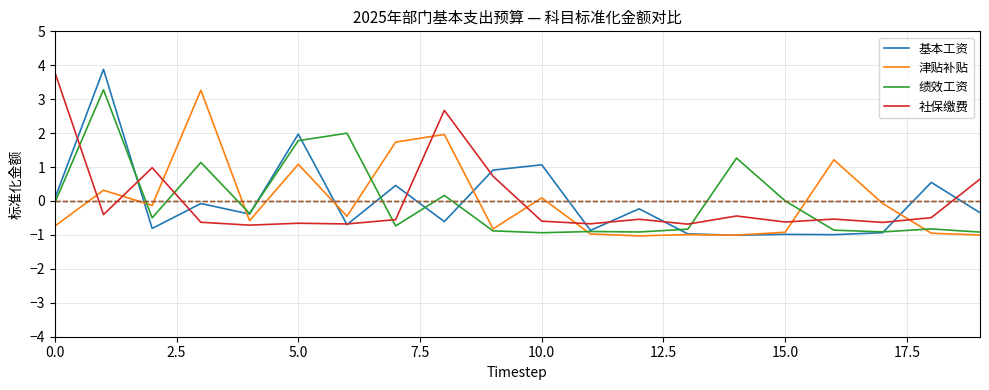

What is the minimum value shown in the chart?

-1.0